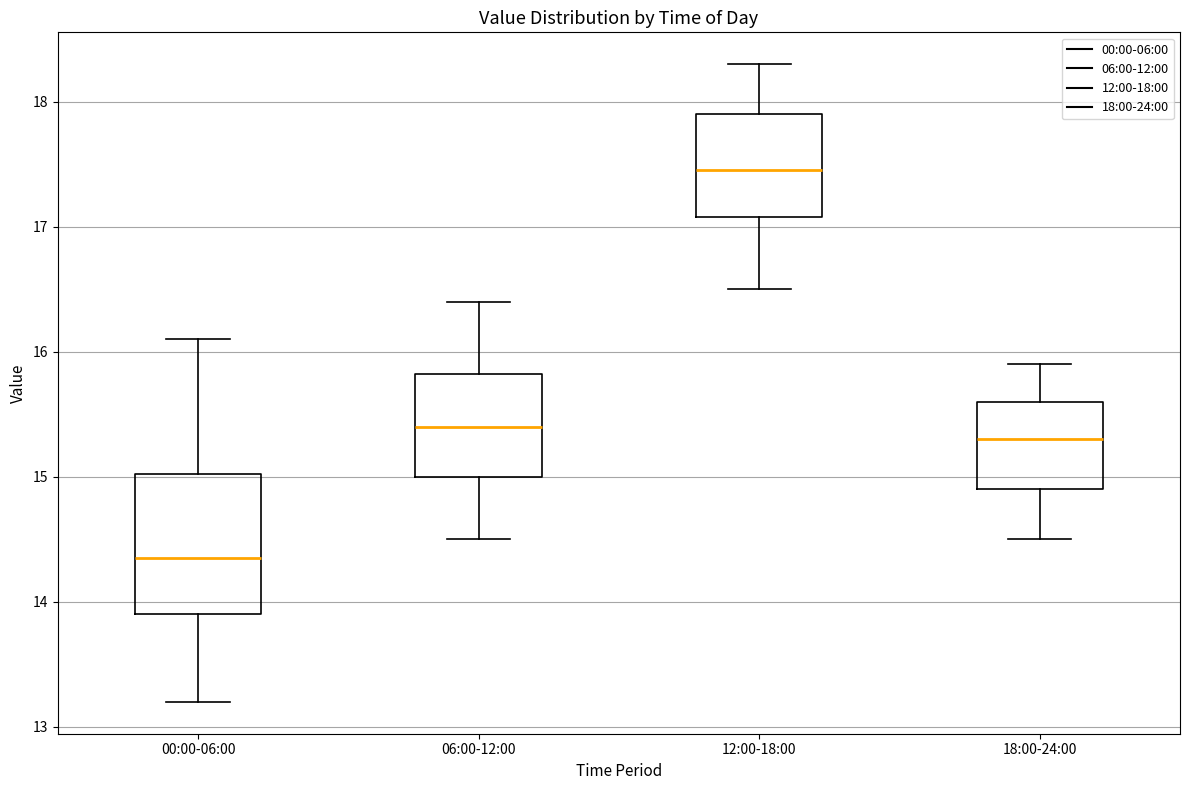

Which box has the highest median line?

12:00-18:00